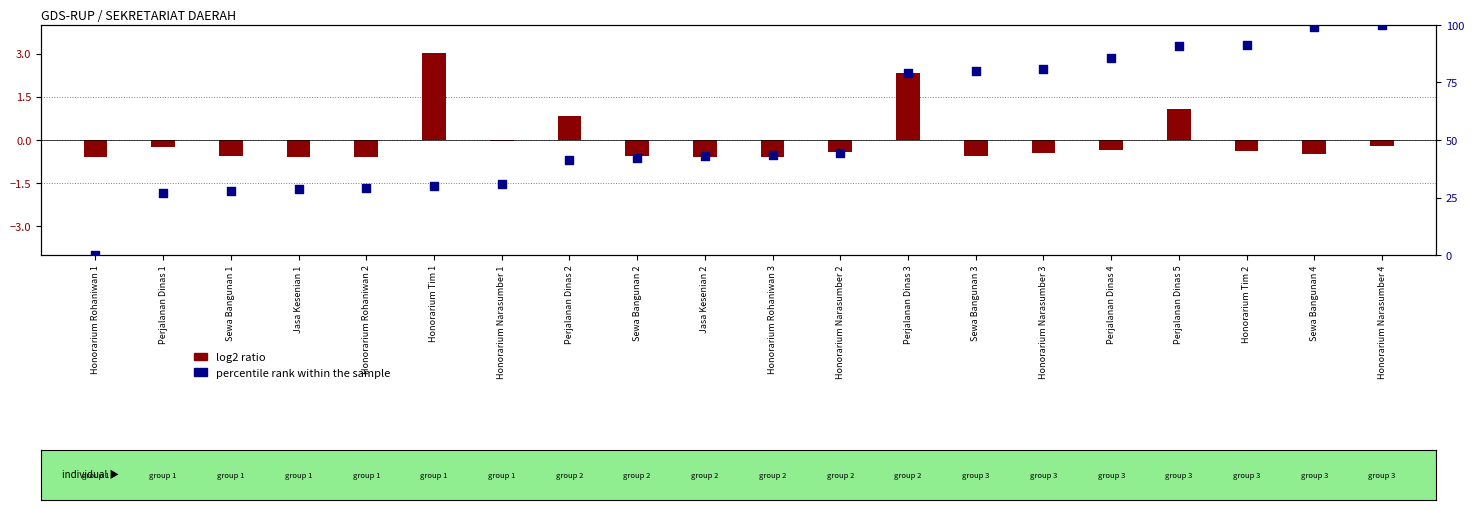

Which has a higher value, Honorarium Rohaniwan 2 or Perjalanan Dinas 4?

Perjalanan Dinas 4